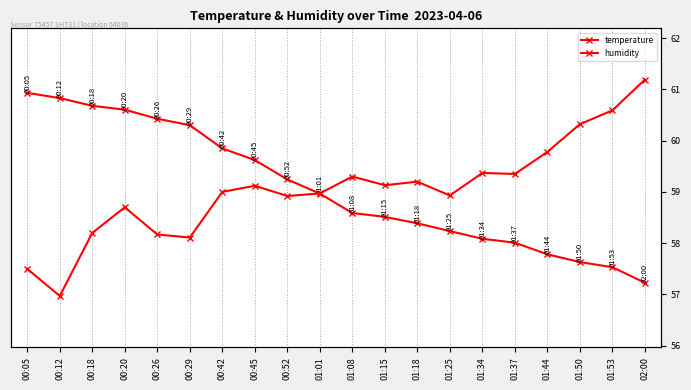

True or false: temperature and humidity intersect in this chart.

False